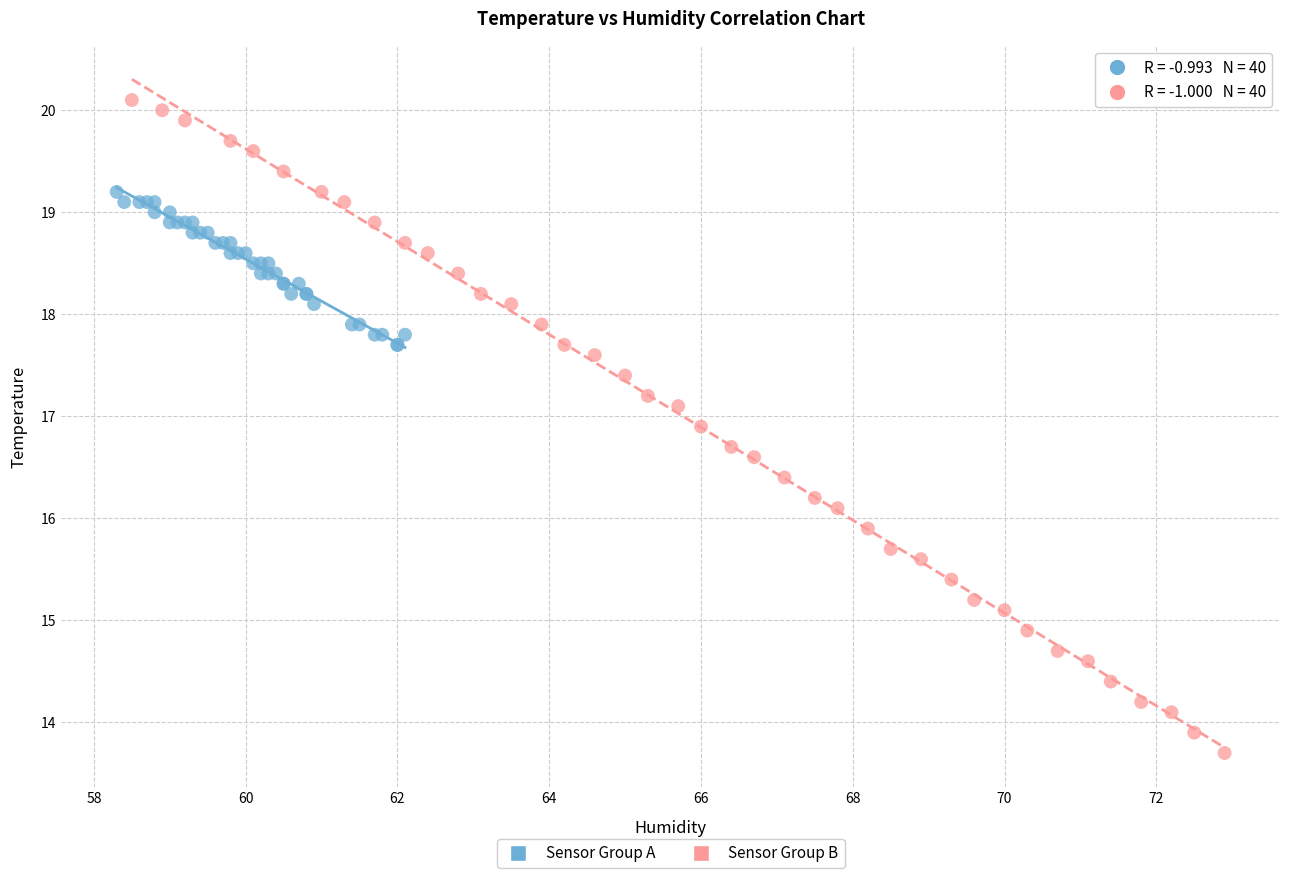

Which series reaches the minimum Y coordinate?

Sensor Group B